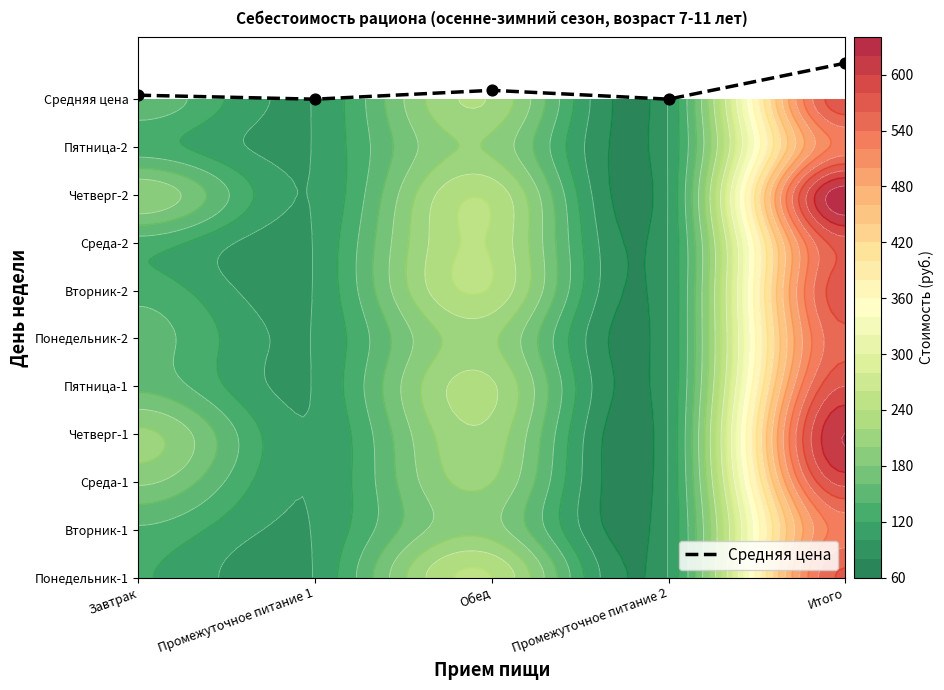

Between Завтрак and Промежуточное питание 1, which is larger?

Завтрак